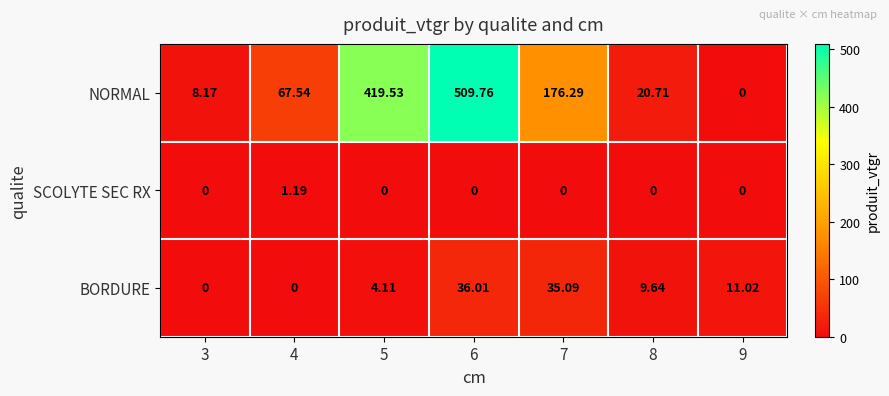

How many values in BORDURE are above zero?

5